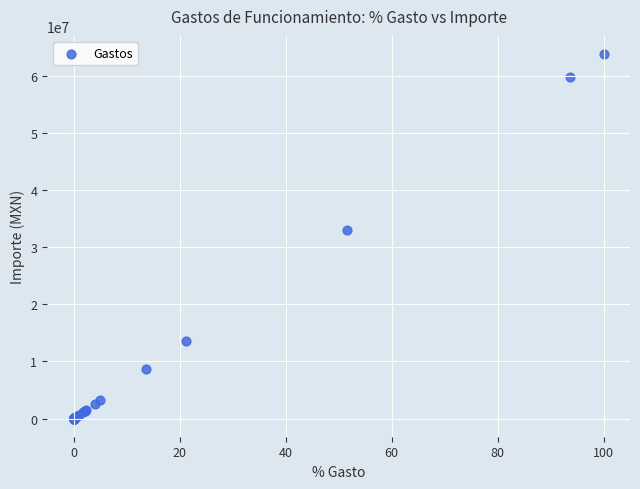

What Y value in the scatter plot is closest to 31890670?

32939118.2